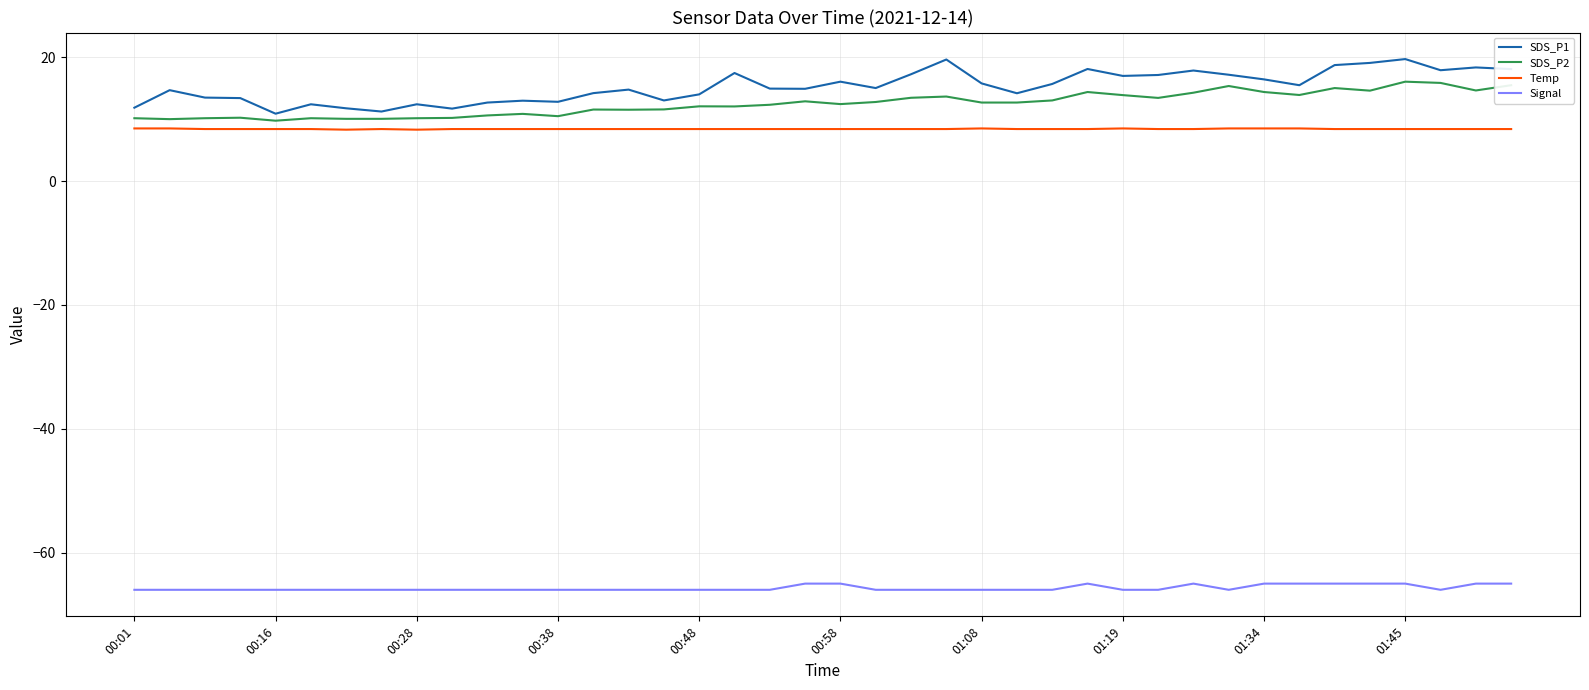

How many lines are shown in the chart?

4